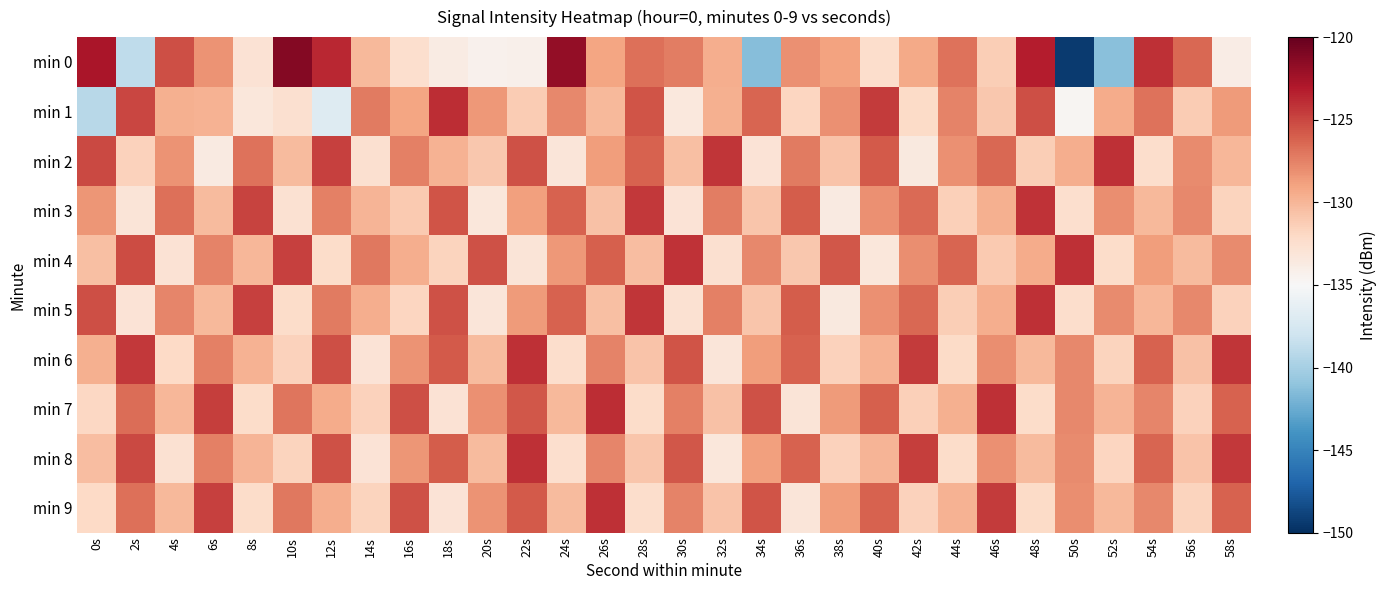

Which series has the largest range (max minus min)?

min 0